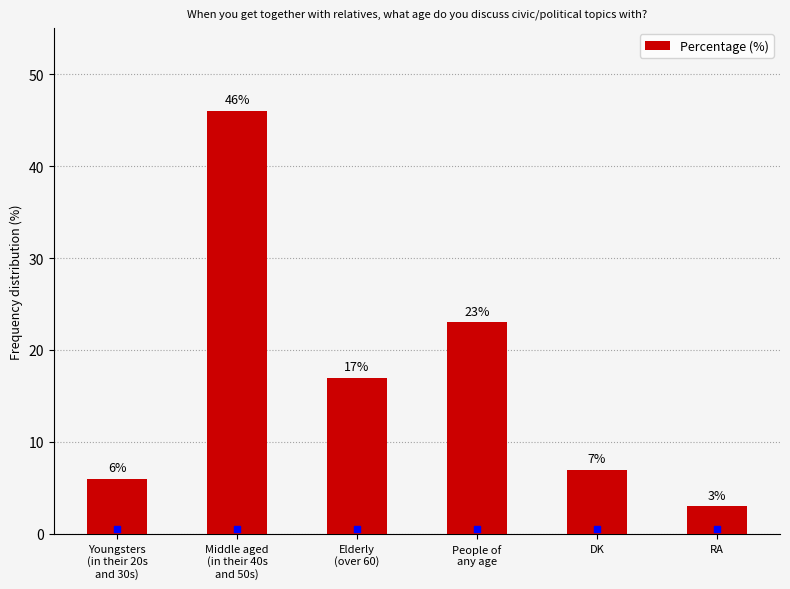

What is the change in value from People of
any age to DK?

-16